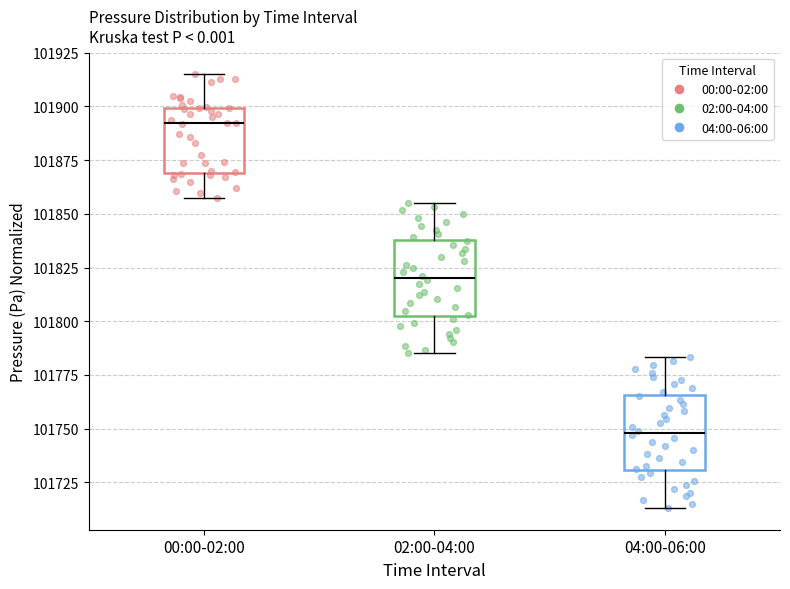

Reading left to right, transcribe this box plot: for each box, give where its median line is, the range the box spans, and where its two whiskers end, as read against the y-axis. The values are not printed on the chart, so give them approximately, as read against the axis.

00:00-02:00: median 101890, box 101870 to 101900, whiskers 101860 to 101915
02:00-04:00: median 101820, box 101805 to 101840, whiskers 101785 to 101855
04:00-06:00: median 101750, box 101730 to 101765, whiskers 101715 to 101785